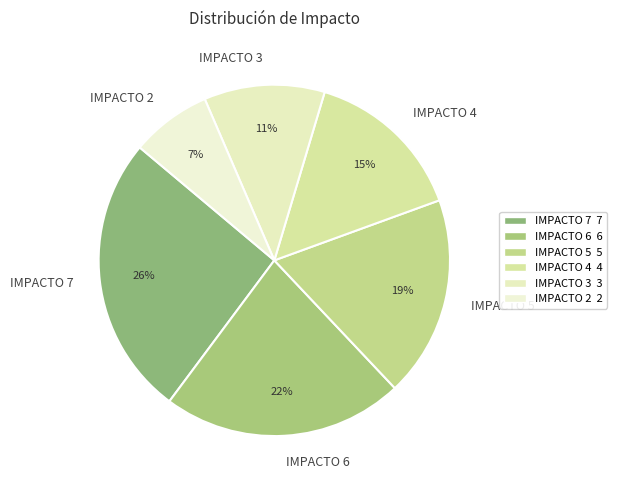

Combined, do IMPACTO 6 and IMPACTO 2 account for over 50%?

No